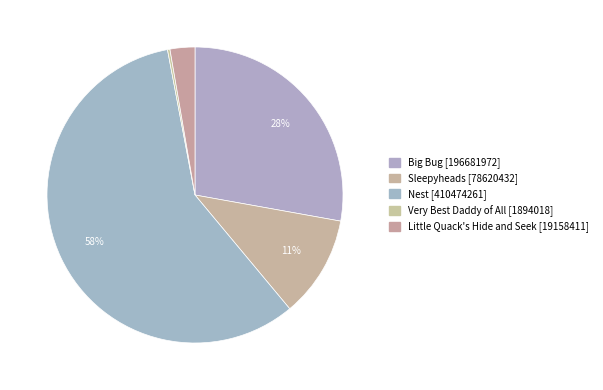

To the nearest percent, what is the combined percentage of Sleepyheads and Big Bug?

39%